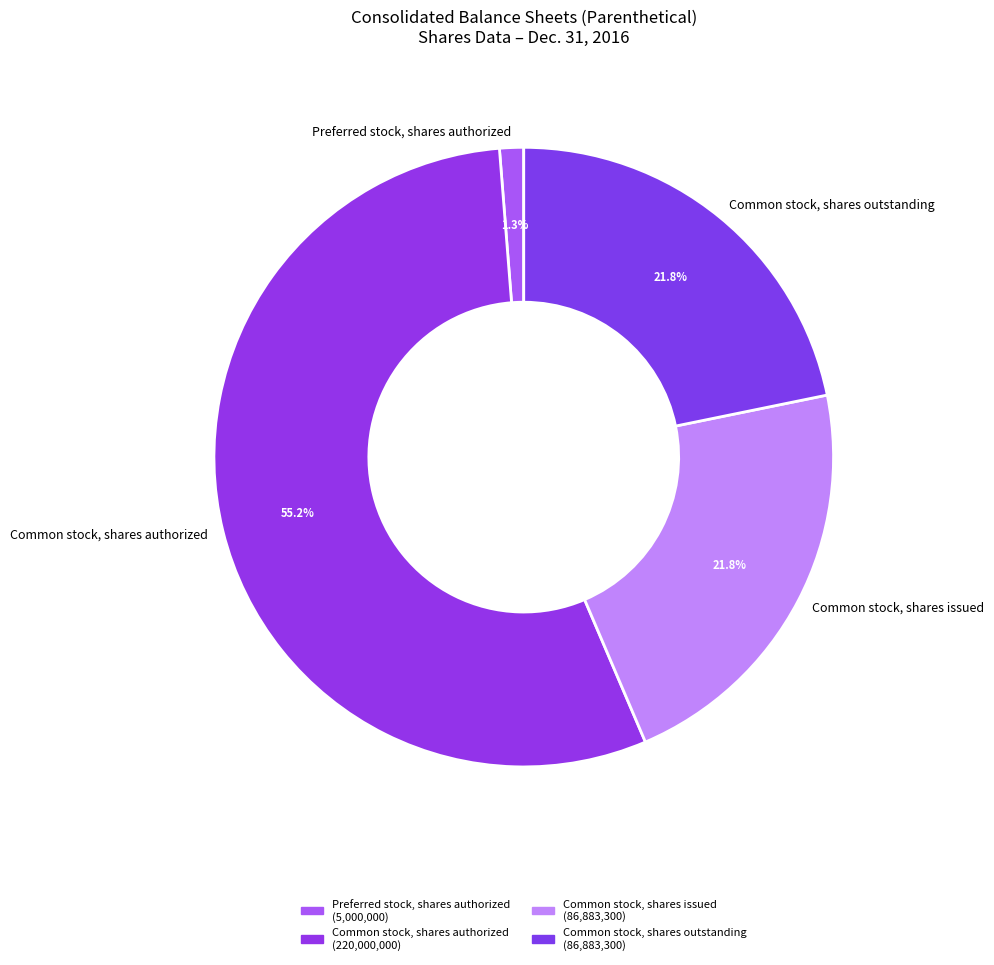

To the nearest percent, what portion does Common stock, shares issued represent?

22%